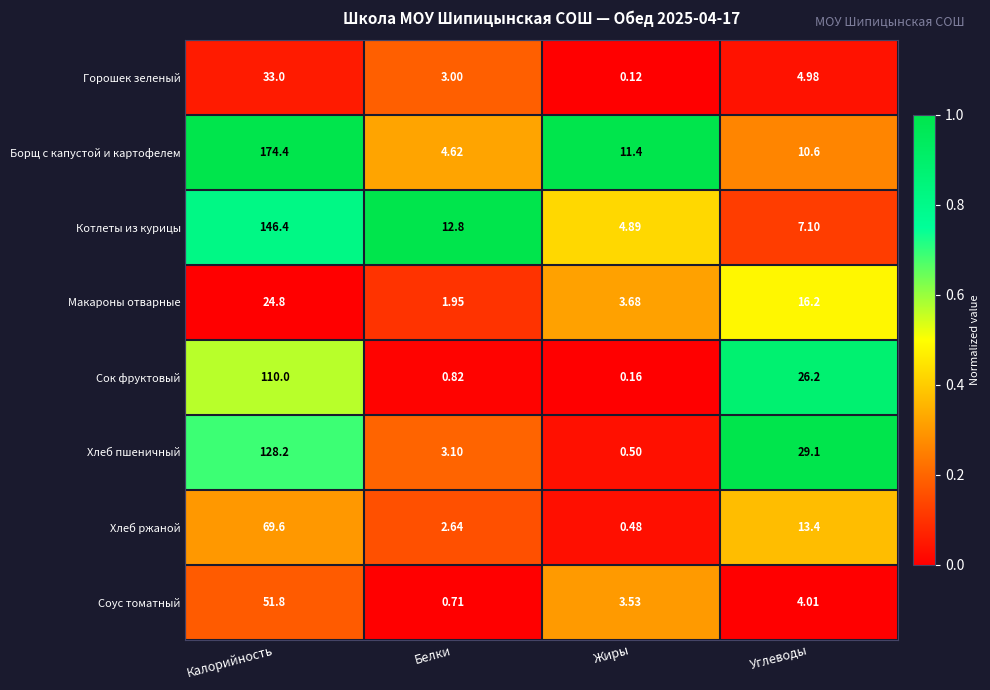

How many series are shown in this chart?

8